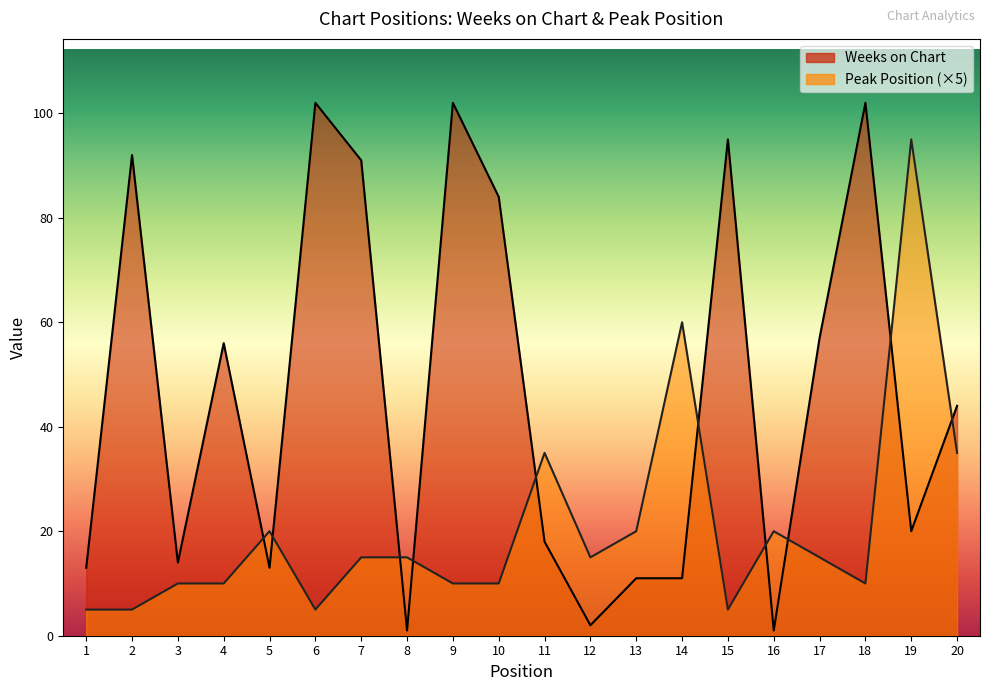

What is the value of the Peak Position point at the 13th from the left?

20